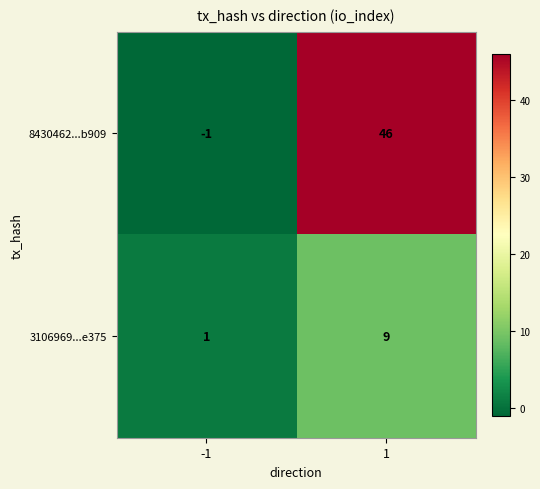

What is the sum of the 3106969...e375 values at 1 and -1?

10